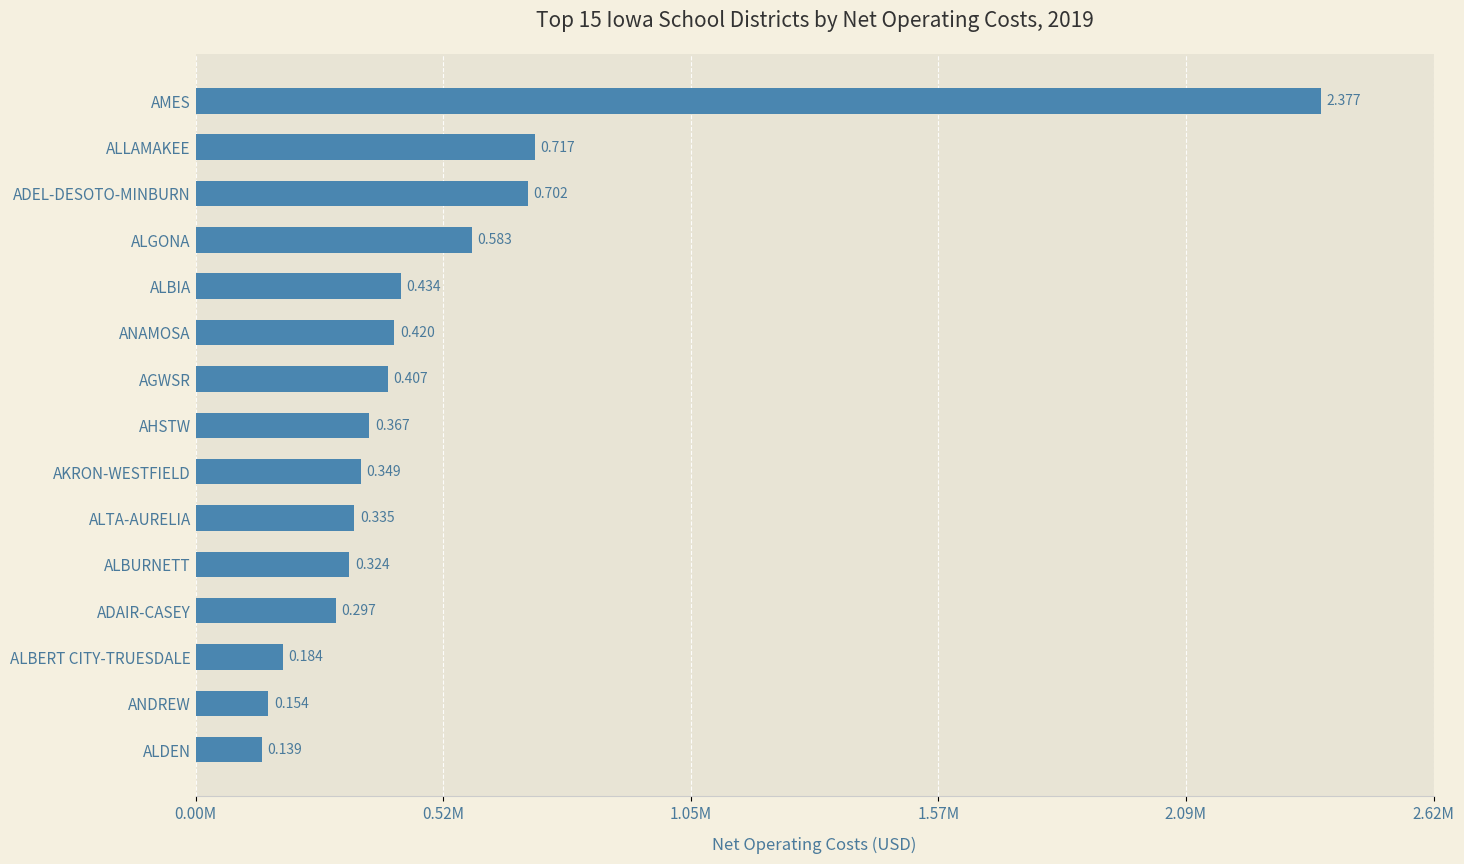

What is the minimum value shown in the chart?

139211.8